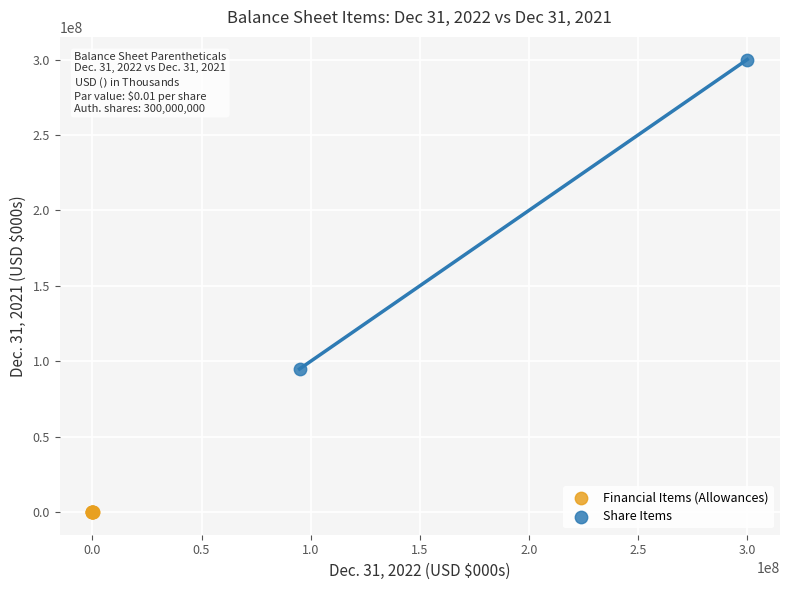

What are all the series names shown in the legend?

Financial Items (Allowances), Share Items